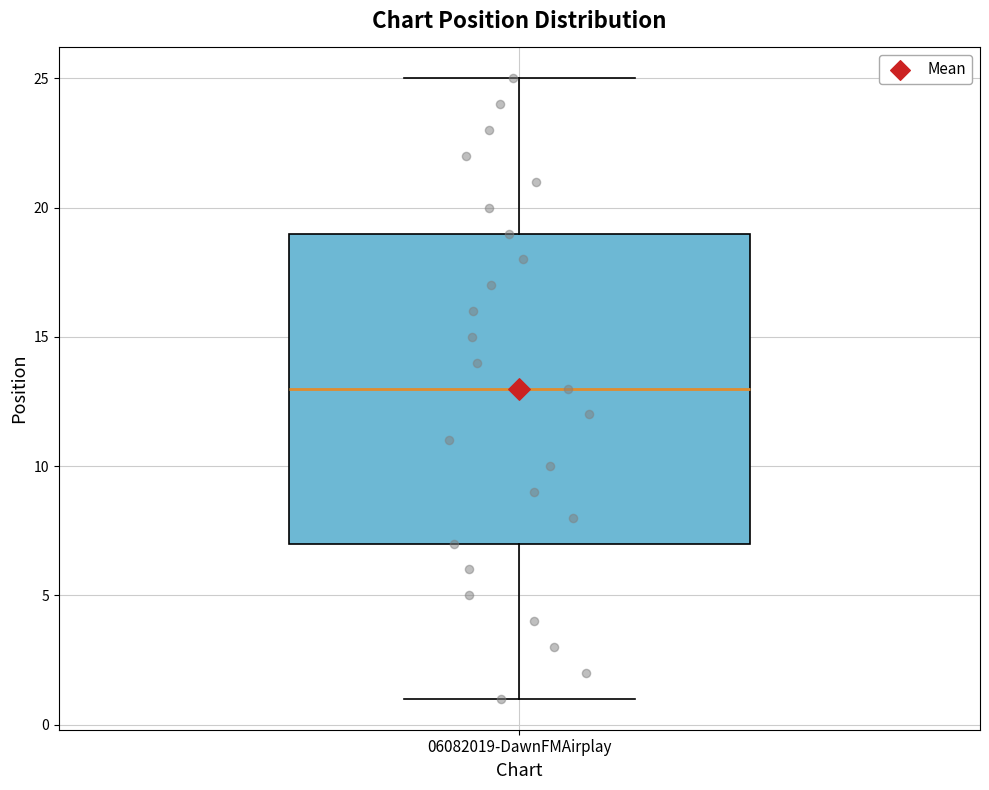

Read this box plot against the y-axis: the position of the median line, the range covered by the box, and the ends of both whiskers. The values are not printed on the chart, so give them approximately, as read against the axis.

median 13, box 7 to 19, whiskers 1 to 25